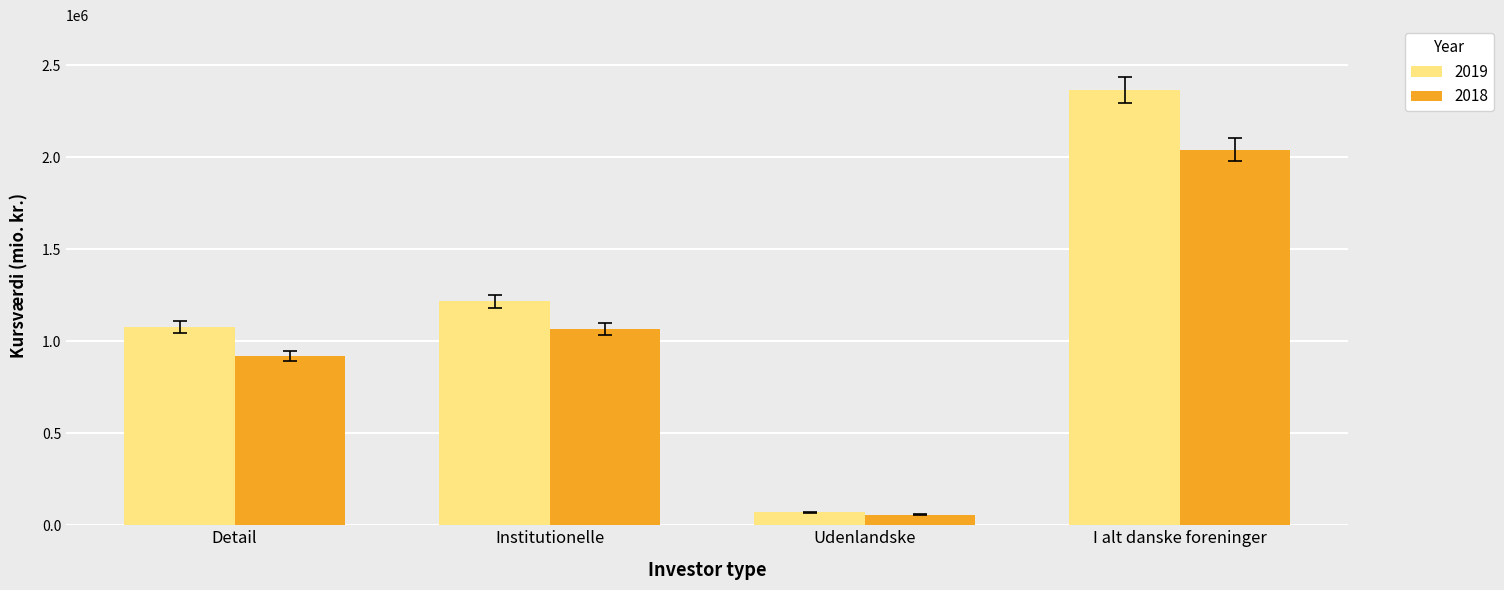

Does the chart contain stacked bars?

No